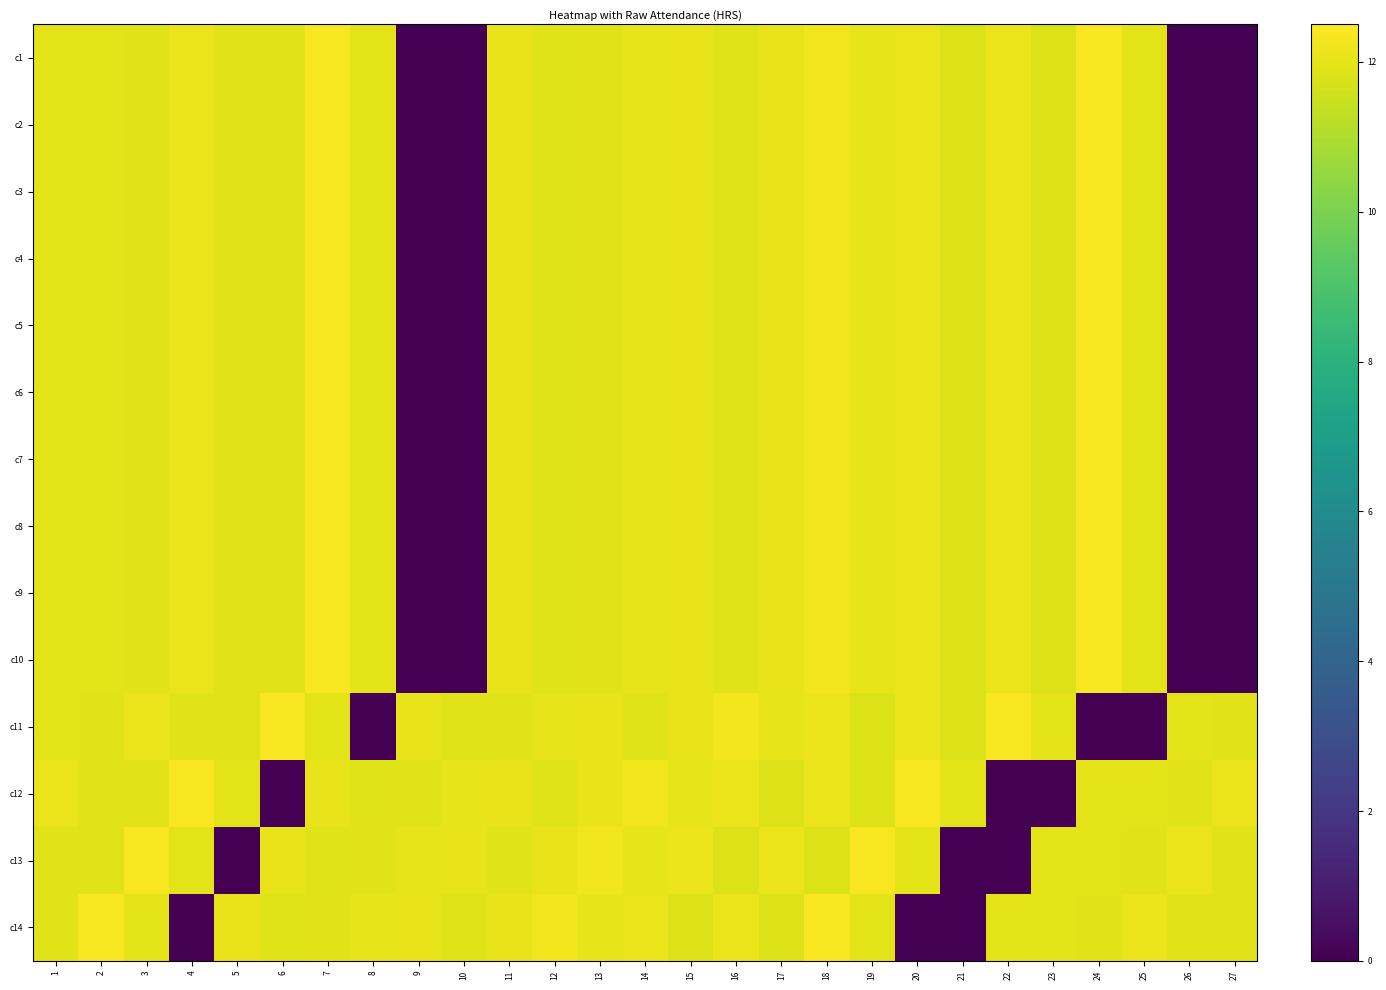

Reading right to left, transcribe all the data shown in this chart.

c1: 27=0.0	26=0.0	25=12.0	24=12.4	23=11.9	22=12.1	21=11.8	20=12.1	19=12.1	18=12.2	17=12.1	16=11.9	15=12.1	14=12.1	13=11.9	12=11.9	11=12.1	10=0.0	9=0.0	8=12.0	7=12.4	6=11.9	5=11.9	4=12.1	3=11.9	2=12.0	1=12.0
c2: 27=0.0	26=0.0	25=12.0	24=12.4	23=11.9	22=12.1	21=11.8	20=12.1	19=12.1	18=12.2	17=12.1	16=11.9	15=12.1	14=12.1	13=11.9	12=11.9	11=12.1	10=0.0	9=0.0	8=12.0	7=12.4	6=11.9	5=11.9	4=12.1	3=11.9	2=12.0	1=12.0
c3: 27=0.0	26=0.0	25=12.0	24=12.4	23=11.9	22=12.1	21=11.8	20=12.1	19=12.1	18=12.2	17=12.1	16=11.9	15=12.1	14=12.1	13=11.9	12=11.9	11=12.1	10=0.0	9=0.0	8=12.0	7=12.4	6=11.9	5=11.9	4=12.1	3=11.9	2=12.0	1=12.0
c4: 27=0.0	26=0.0	25=12.0	24=12.4	23=11.9	22=12.1	21=11.8	20=12.1	19=12.1	18=12.2	17=12.1	16=11.9	15=12.1	14=12.1	13=11.9	12=11.9	11=12.1	10=0.0	9=0.0	8=12.0	7=12.4	6=11.9	5=11.9	4=12.1	3=11.9	2=12.0	1=12.0
c5: 27=0.0	26=0.0	25=12.0	24=12.4	23=11.9	22=12.1	21=11.8	20=12.1	19=12.1	18=12.2	17=12.1	16=11.9	15=12.1	14=12.1	13=11.9	12=11.9	11=12.1	10=0.0	9=0.0	8=12.0	7=12.4	6=11.9	5=11.9	4=12.1	3=11.9	2=12.0	1=12.0
c6: 27=0.0	26=0.0	25=12.0	24=12.4	23=11.9	22=12.1	21=11.8	20=12.1	19=12.1	18=12.2	17=12.1	16=11.9	15=12.1	14=12.1	13=11.9	12=11.9	11=12.1	10=0.0	9=0.0	8=12.0	7=12.4	6=11.9	5=11.9	4=12.1	3=11.9	2=12.0	1=12.0
c7: 27=0.0	26=0.0	25=12.0	24=12.4	23=11.9	22=12.1	21=11.8	20=12.1	19=12.1	18=12.2	17=12.1	16=11.9	15=12.1	14=12.1	13=11.9	12=11.9	11=12.1	10=0.0	9=0.0	8=12.0	7=12.4	6=11.9	5=11.9	4=12.1	3=11.9	2=12.0	1=12.0
c8: 27=0.0	26=0.0	25=12.0	24=12.4	23=11.9	22=12.1	21=11.8	20=12.1	19=12.1	18=12.2	17=12.1	16=11.9	15=12.1	14=12.1	13=11.9	12=11.9	11=12.1	10=0.0	9=0.0	8=12.0	7=12.4	6=11.9	5=11.9	4=12.1	3=11.9	2=12.0	1=12.0
c9: 27=0.0	26=0.0	25=12.0	24=12.4	23=11.9	22=12.1	21=11.8	20=12.1	19=12.1	18=12.2	17=12.1	16=11.9	15=12.1	14=12.1	13=11.9	12=11.9	11=12.1	10=0.0	9=0.0	8=12.0	7=12.4	6=11.9	5=11.9	4=12.1	3=11.9	2=12.0	1=12.0
c10: 27=0.0	26=0.0	25=12.0	24=12.4	23=11.9	22=12.1	21=11.8	20=12.1	19=12.1	18=12.2	17=12.1	16=11.9	15=12.1	14=12.1	13=11.9	12=11.9	11=12.1	10=0.0	9=0.0	8=12.0	7=12.4	6=11.9	5=11.9	4=12.1	3=11.9	2=12.0	1=12.0
c11: 27=11.9	26=12.0	25=0.0	24=0.0	23=12.0	22=12.4	21=11.9	20=12.1	19=11.8	18=12.1	17=12.1	16=12.2	15=12.1	14=11.9	13=12.1	12=12.1	11=11.9	10=11.9	9=12.1	8=0.0	7=12.0	6=12.4	5=11.9	4=11.9	3=12.1	2=11.9	1=12.0
c12: 27=12.1	26=11.9	25=12.0	24=12.0	23=0.0	22=0.0	21=12.0	20=12.4	19=11.9	18=12.1	17=11.8	16=12.1	15=12.1	14=12.2	13=12.1	12=11.9	11=12.1	10=12.1	9=11.9	8=11.9	7=12.1	6=0.0	5=12.0	4=12.4	3=11.9	2=11.9	1=12.1
c13: 27=11.9	26=12.1	25=11.9	24=12.0	23=12.0	22=0.0	21=0.0	20=12.0	19=12.4	18=11.9	17=12.1	16=11.8	15=12.1	14=12.1	13=12.2	12=12.1	11=11.9	10=12.1	9=12.1	8=11.9	7=11.9	6=12.1	5=0.0	4=12.0	3=12.4	2=11.9	1=11.9
c14: 27=11.9	26=11.9	25=12.1	24=11.9	23=12.0	22=12.0	21=0.0	20=0.0	19=12.0	18=12.4	17=11.9	16=12.1	15=11.8	14=12.1	13=12.1	12=12.2	11=12.1	10=11.9	9=12.1	8=12.1	7=11.9	6=11.9	5=12.1	4=0.0	3=12.0	2=12.4	1=11.9